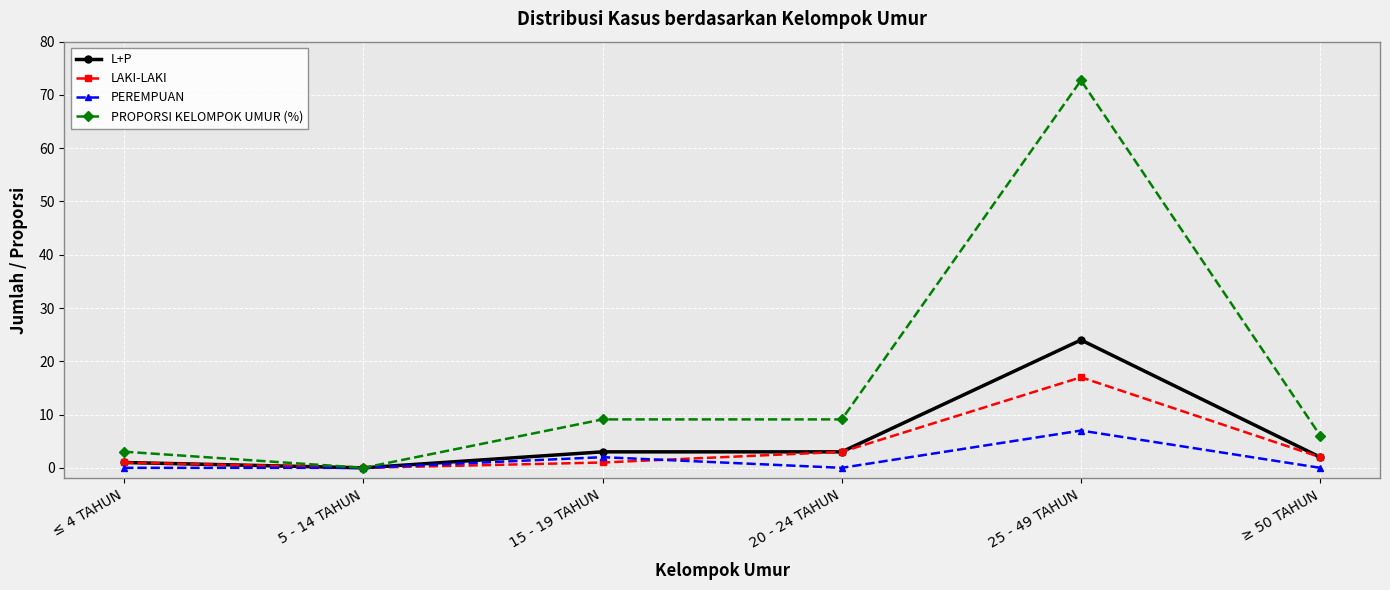

Which series has the largest total across all categories?

PROPORSI KELOMPOK UMUR (%)